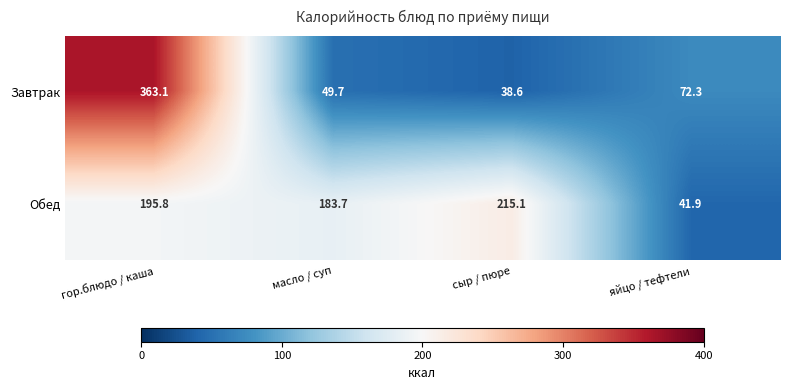

Rank the series by their maximum value, from highest to lowest.

Завтрак, Обед